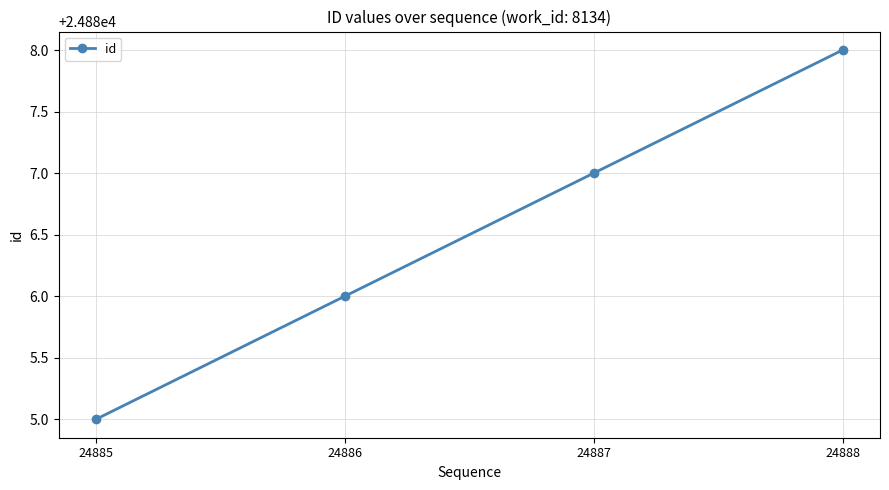

Between 24886 and 24888, which is larger?

24888